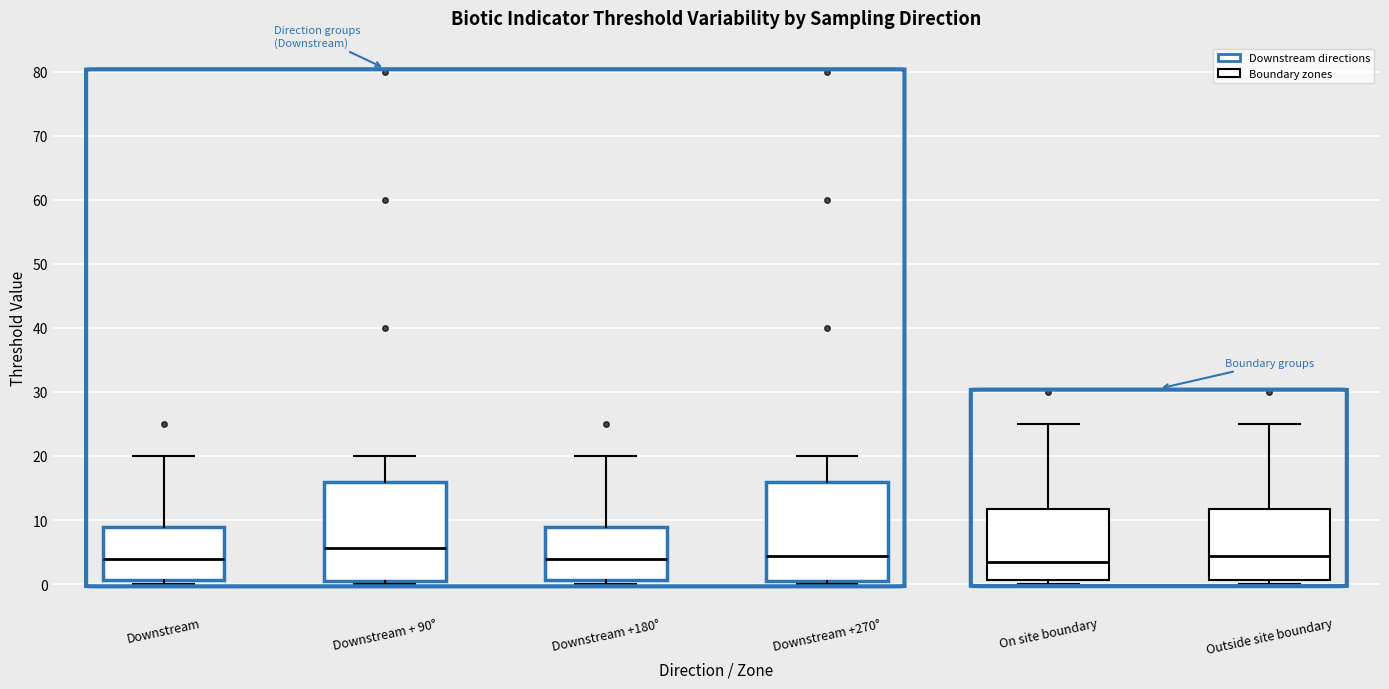

Reading left to right, transcribe this box plot: for each box, give where its median line is, the range the box spans, and where its two whiskers end, as read against the y-axis. The values are not printed on the chart, so give them approximately, as read against the axis.

Downstream: median 4, box 1 to 9, whiskers 0 to 20
Downstream + 90°: median 6, box 0 to 16, whiskers 0 (just below the box's lower edge) to 20
Downstream +180°: median 4, box 1 to 9, whiskers 0 to 20
Downstream +270°: median 4, box 0 to 16, whiskers 0 (just below the box's lower edge) to 20
On site boundary: median 3, box 1 to 12, whiskers 0 to 25
Outside site boundary: median 4, box 1 to 12, whiskers 0 to 25